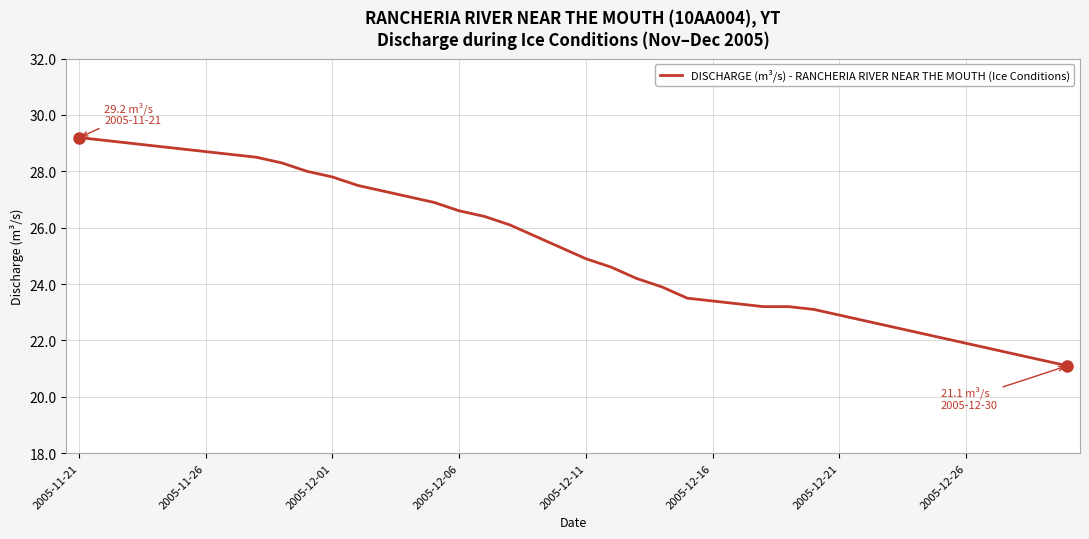

Is this an area chart (filled region under the line)?

No